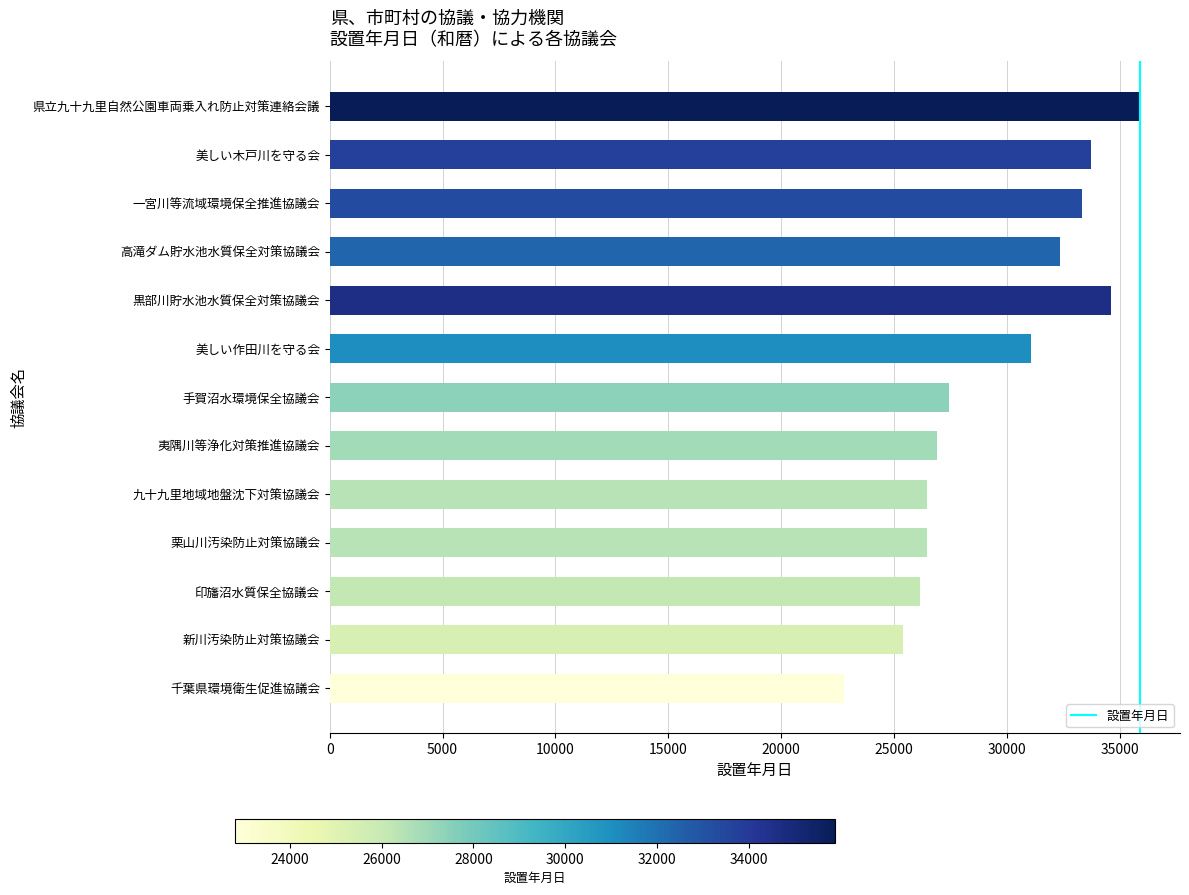

What is the greatest value displayed?

35886